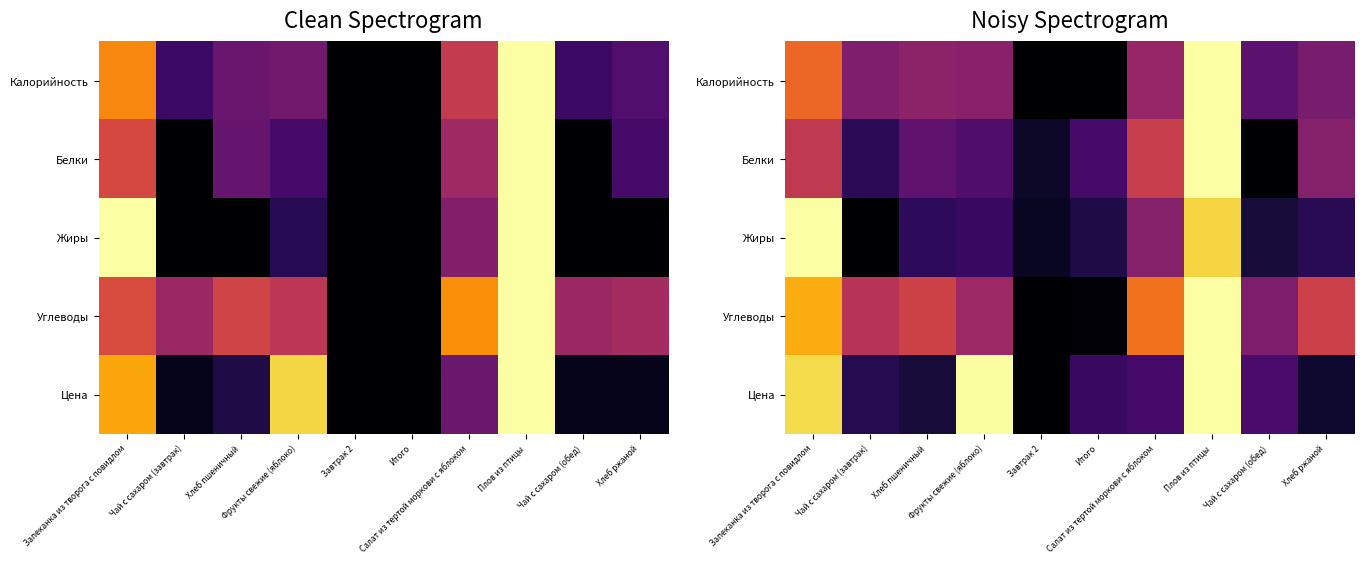

What is the sum of the Калорийность values at Плов из птицы and Итого?

1.0